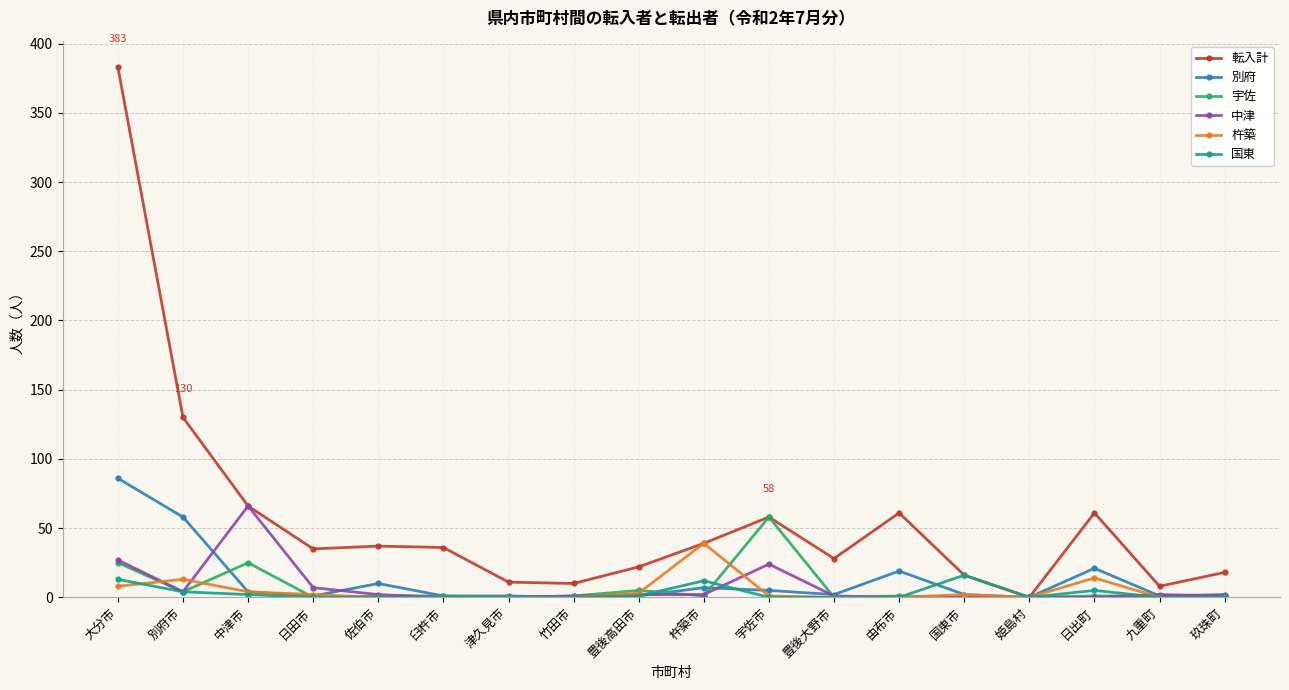

What position from the right is 宇佐市?

8